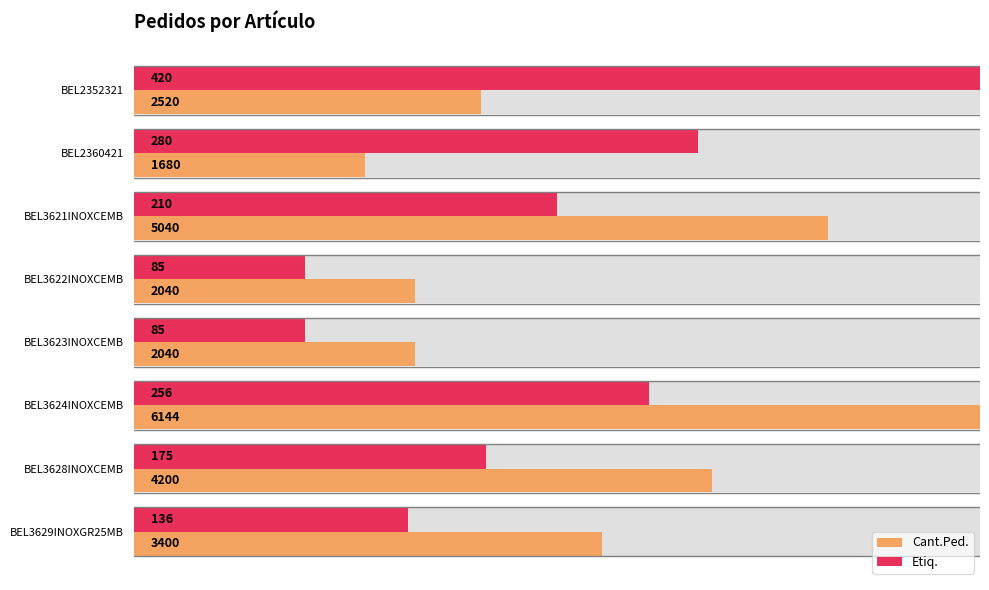

List the series in order of their overall mean, highest first.

Cant.Ped., Etiq.